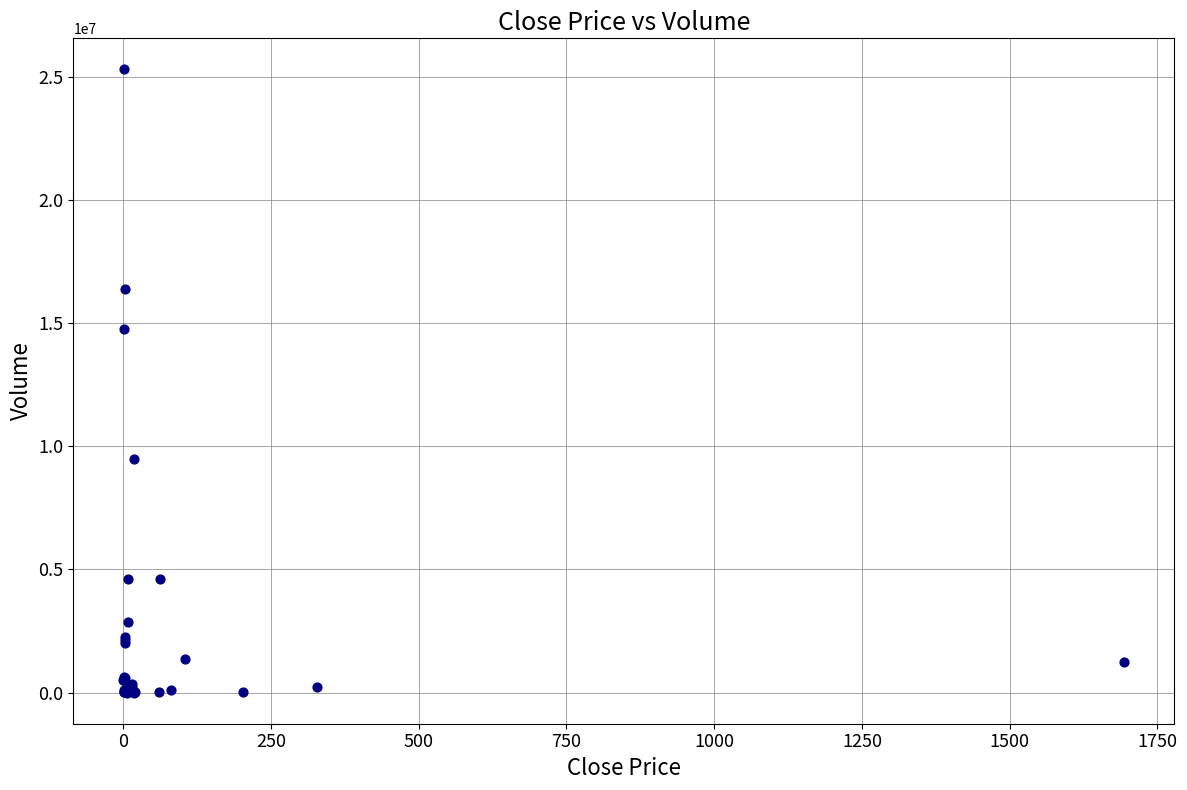

What Y value in the scatter plot is closest to 12643389?

14743619